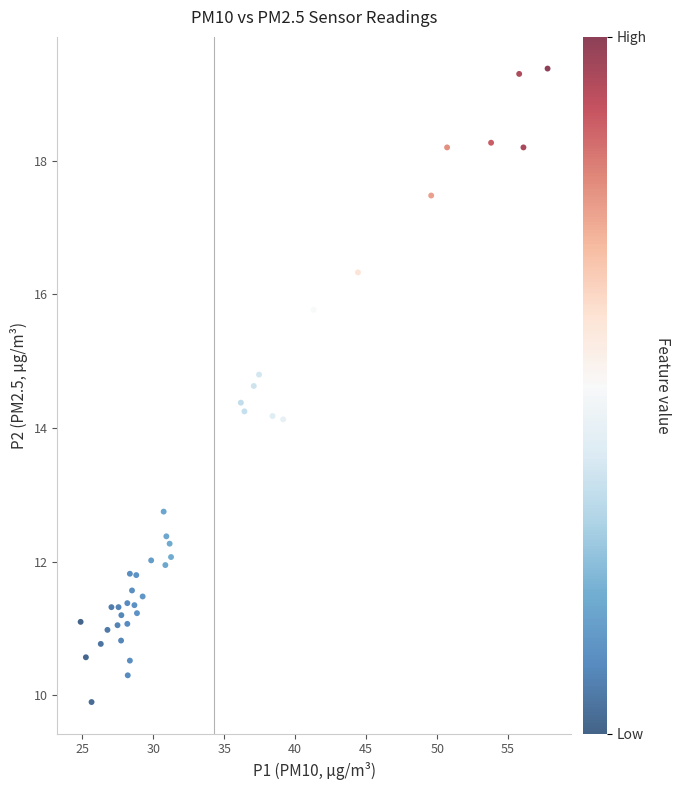

What is the range of Y values (max minus min)?

9.5